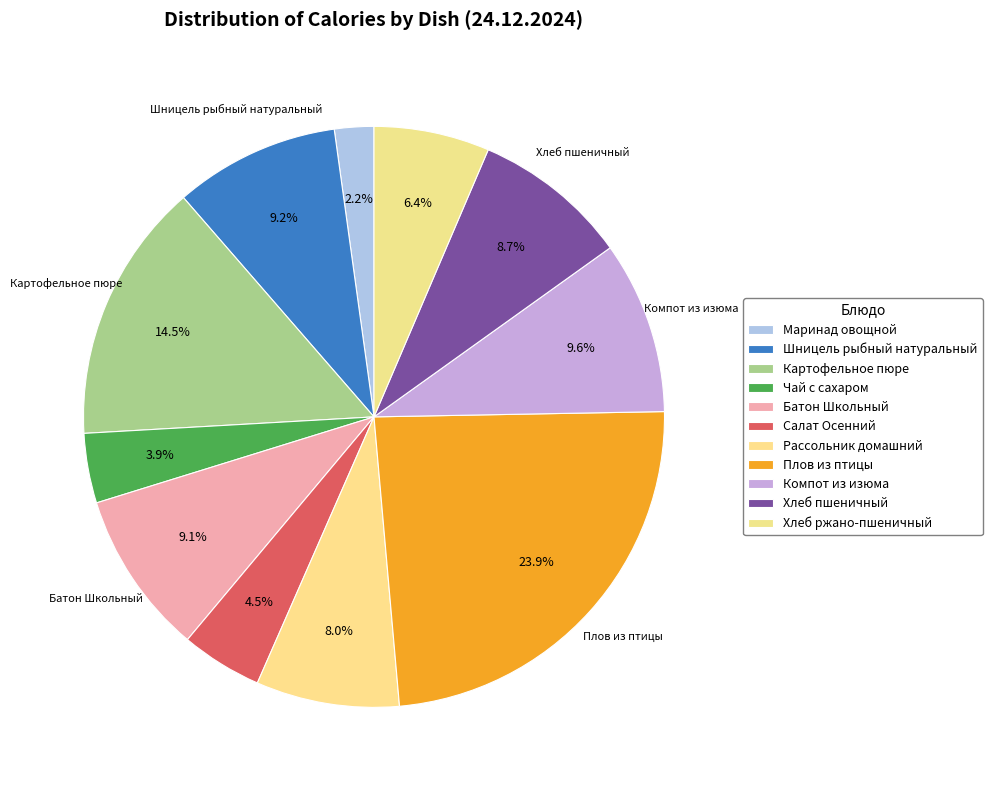

Which has a higher value, Хлеб пшеничный or Рассольник домашний?

Хлеб пшеничный